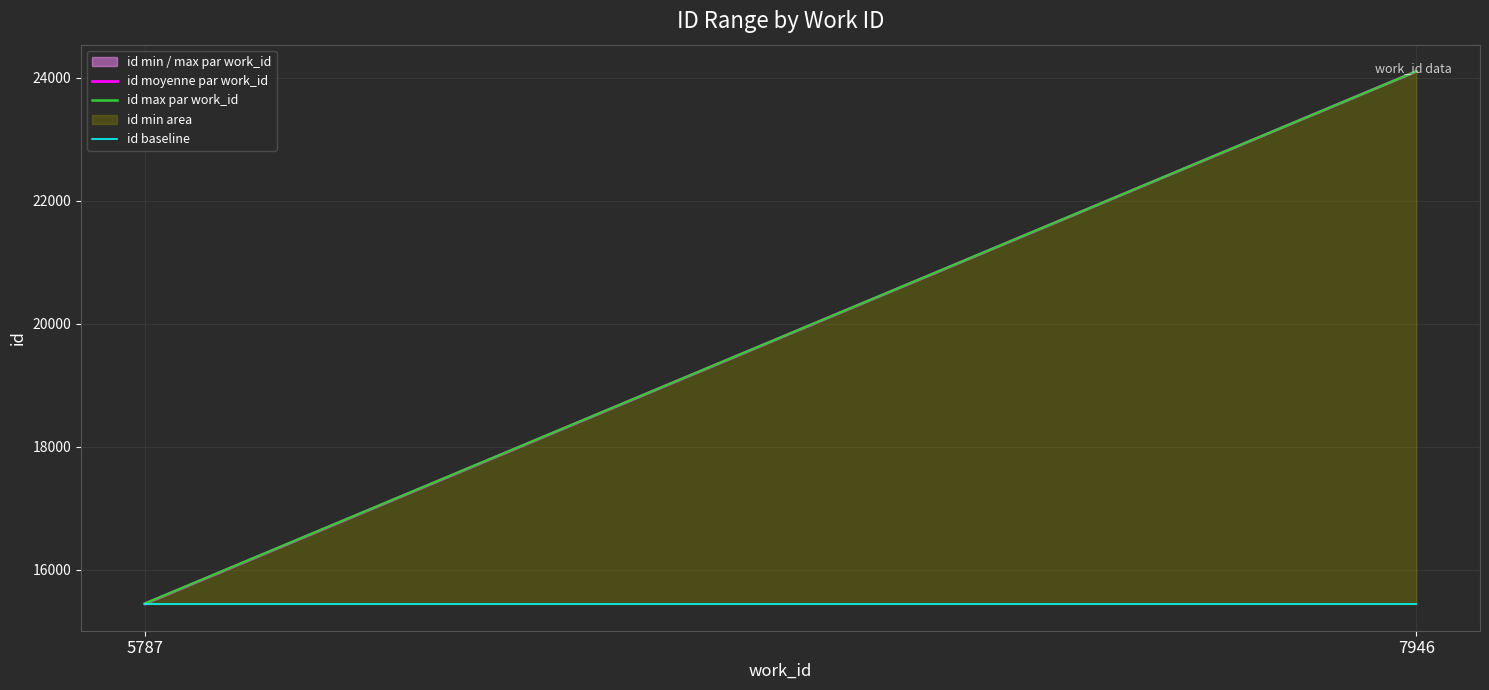

What is the total value across all series at 7946?

8660